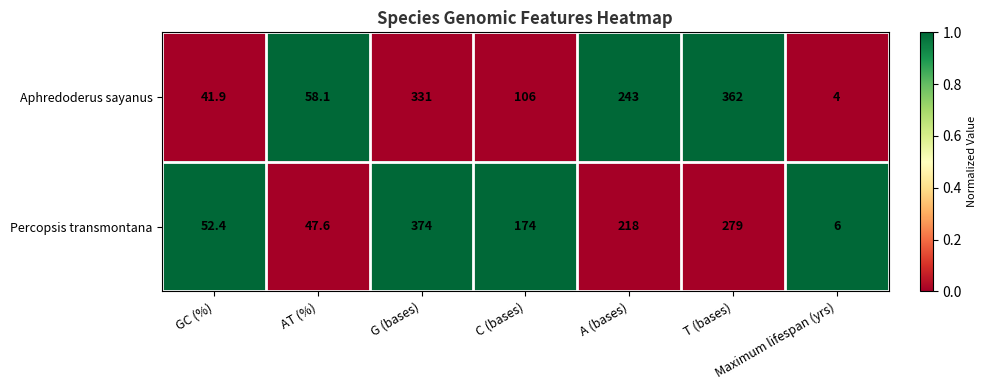

Which series has the largest total across all categories?

Percopsis transmontana